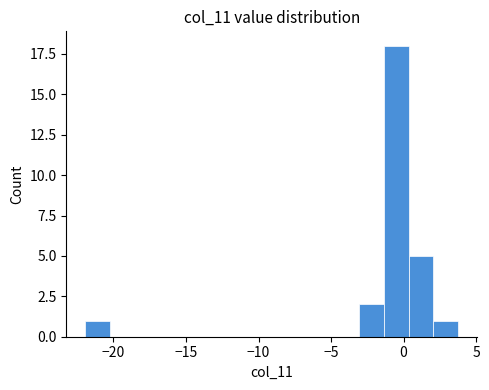

Around what value on the x-axis is the tallest bar? Give the approximate position of its centre, as read against the axis.

-0.5